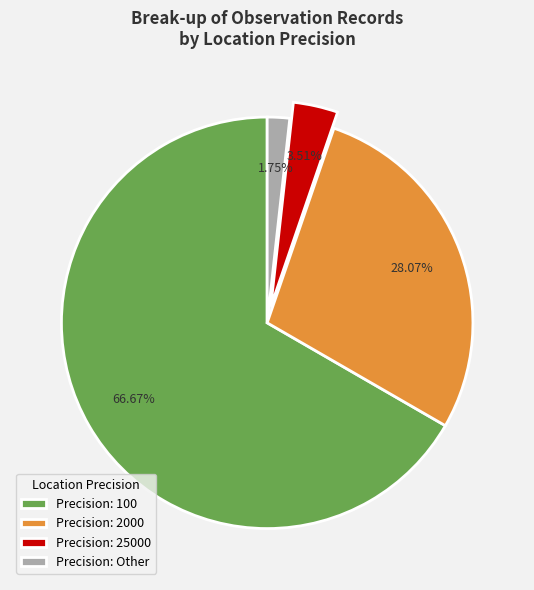

What is the largest slice in the pie chart?

Precision: 100